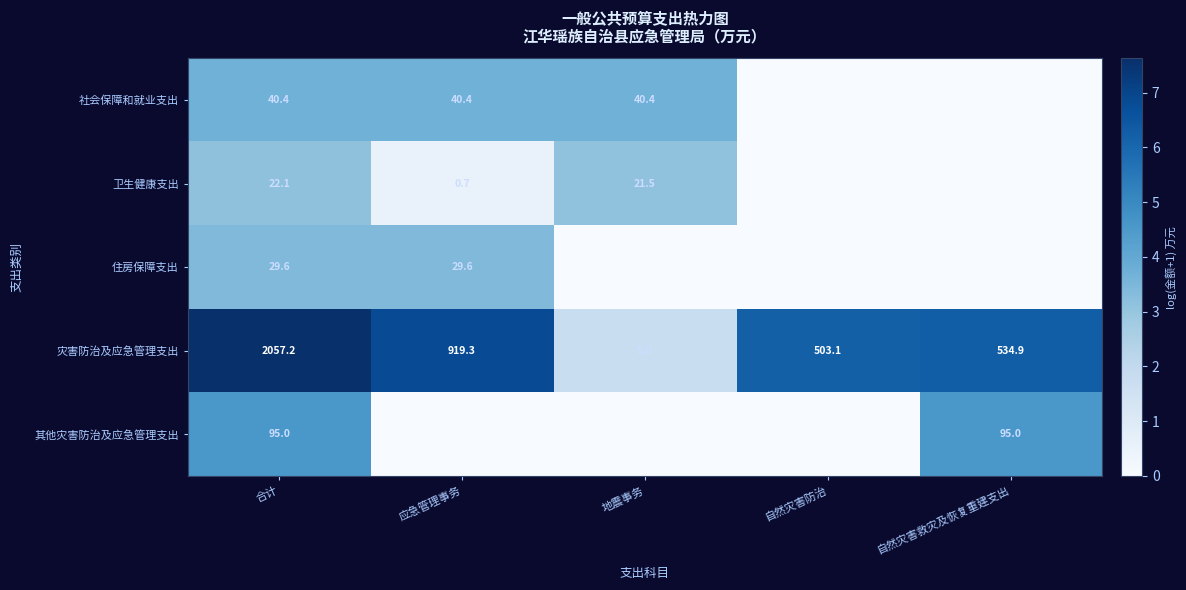

What is the difference between the highest and lowest values at 合计?

2035.1